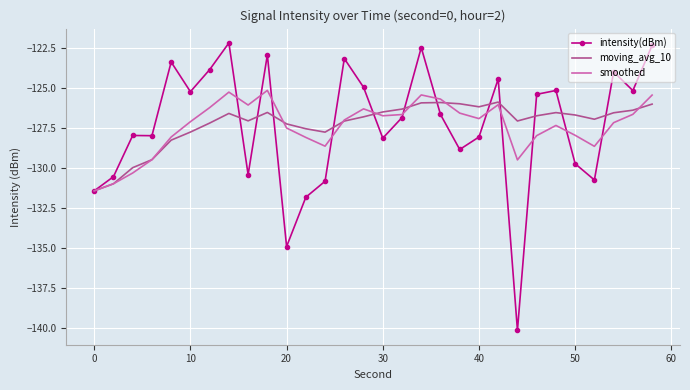

At how many categories does at least one series exceed -133?

30